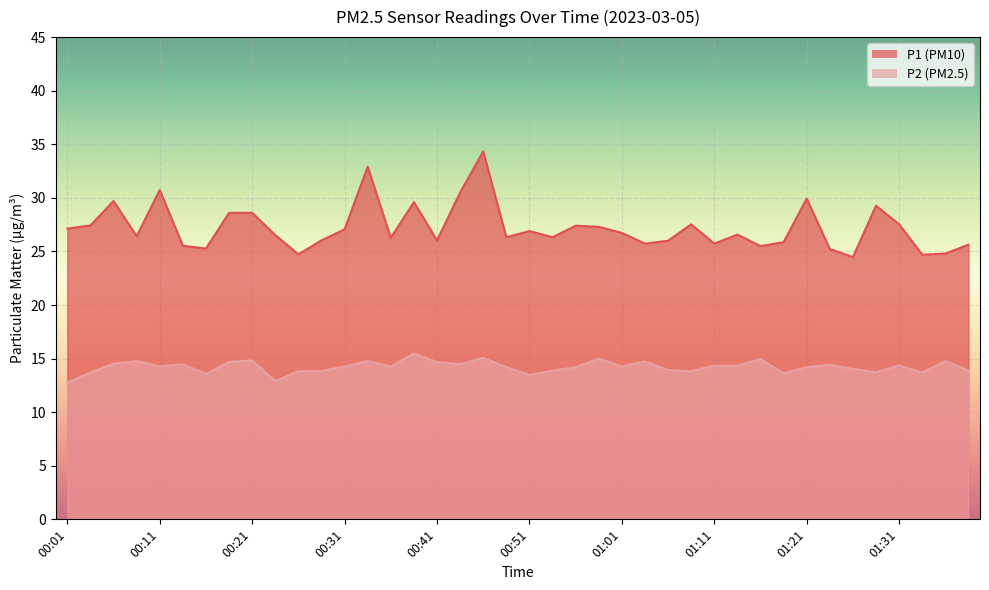

Reading left to right, what are all the values shown in this chart?

P1: 00:01=27.1	00:04=27.4	00:06=29.7	00:09=26.4	00:11=30.7	00:14=25.5	00:16=25.3	00:19=28.6	00:21=28.6	00:24=26.5	00:26=24.7	00:29=26.0	00:31=27.1	00:34=32.9	00:36=26.3	00:39=29.6	00:41=26.0	00:44=30.5	00:46=34.3	00:49=26.3	00:51=26.9	00:54=26.3	00:56=27.4	00:59=27.3	01:01=26.7	01:04=25.7	01:06=26.0	01:09=27.5	01:11=25.7	01:14=26.6	01:16=25.5	01:19=25.9	01:21=29.9	01:24=25.2	01:26=24.5	01:29=29.3	01:31=27.5	01:33=24.7	01:36=24.8	01:38=25.6
P2: 00:01=12.8	00:04=13.7	00:06=14.5	00:09=14.8	00:11=14.3	00:14=14.5	00:16=13.6	00:19=14.7	00:21=14.8	00:24=12.9	00:26=13.8	00:29=13.8	00:31=14.3	00:34=14.8	00:36=14.3	00:39=15.5	00:41=14.7	00:44=14.5	00:46=15.1	00:49=14.2	00:51=13.5	00:54=13.9	00:56=14.2	00:59=15.0	01:01=14.3	01:04=14.7	01:06=13.9	01:09=13.8	01:11=14.3	01:14=14.3	01:16=15.0	01:19=13.6	01:21=14.2	01:24=14.4	01:26=14.0	01:29=13.7	01:31=14.4	01:33=13.7	01:36=14.8	01:38=13.9